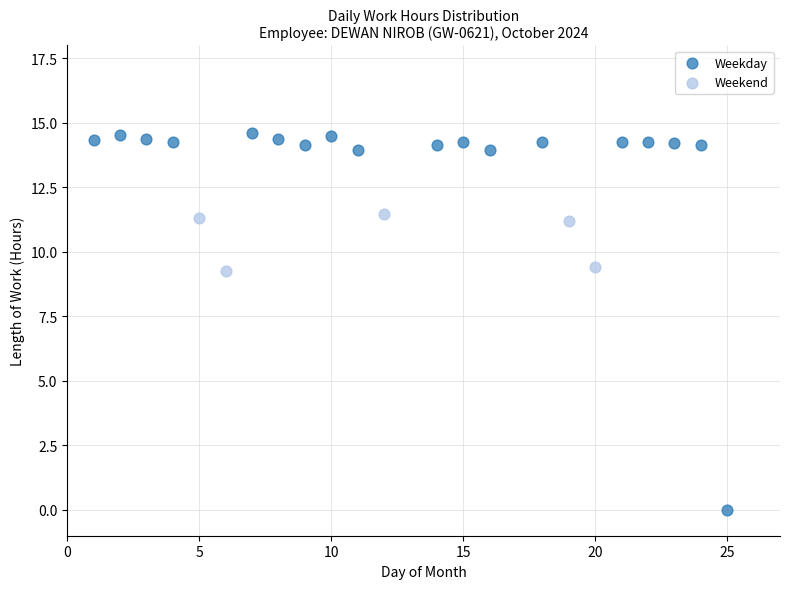

What are all the series names shown in the legend?

Weekday, Weekend